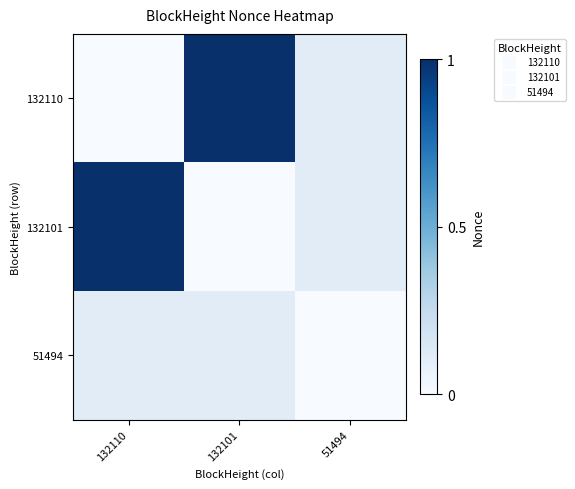

At which category is the sum across all series the highest?

132110